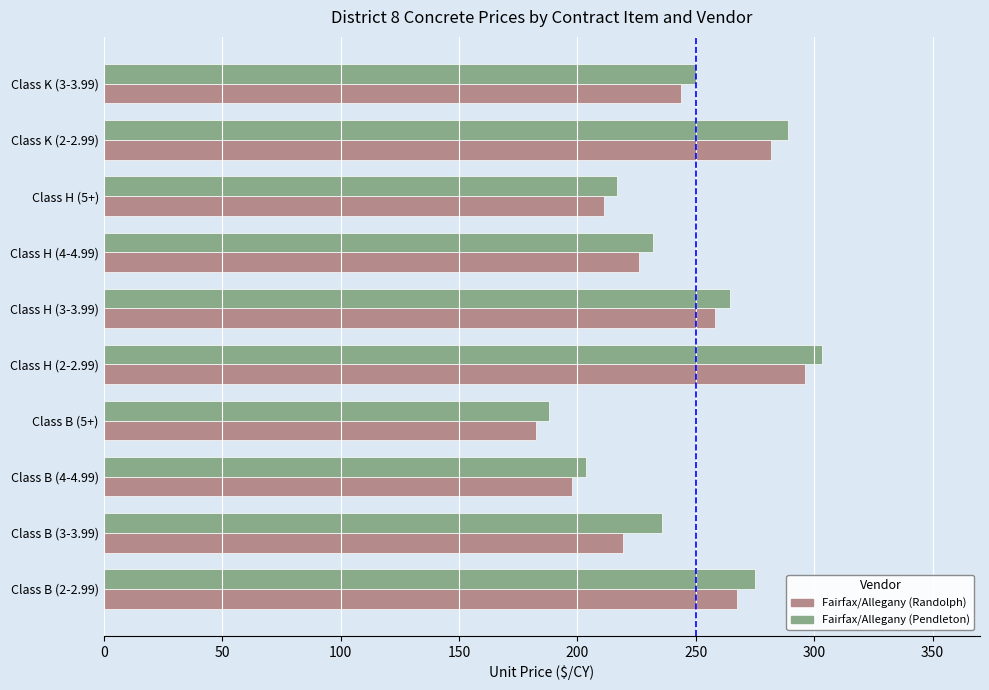

At which label is Fairfax/Allegany (Randolph) closest to 239?

Class K (3-3.99)